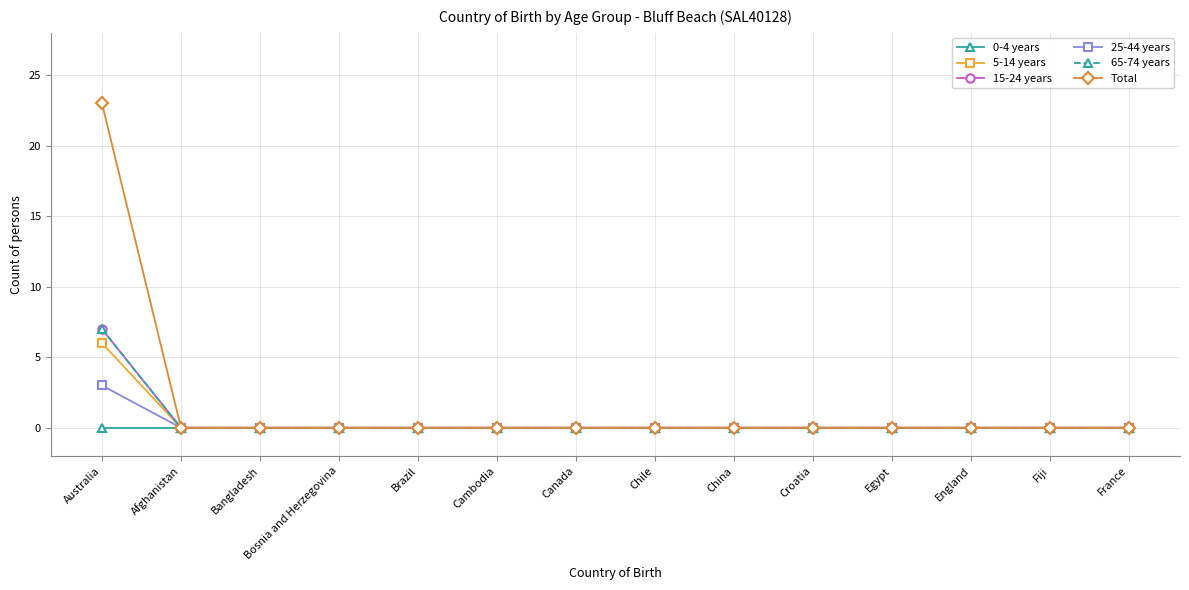

Reading left to right, extract all data points from this chart.

0-4 years: Australia=0	Afghanistan=0	Bangladesh=0	Bosnia and Herzegovina=0	Brazil=0	Cambodia=0	Canada=0	Chile=0	China=0	Croatia=0	Egypt=0	England=0	Fiji=0	France=0
5-14 years: Australia=6	Afghanistan=0	Bangladesh=0	Bosnia and Herzegovina=0	Brazil=0	Cambodia=0	Canada=0	Chile=0	China=0	Croatia=0	Egypt=0	England=0	Fiji=0	France=0
15-24 years: Australia=7	Afghanistan=0	Bangladesh=0	Bosnia and Herzegovina=0	Brazil=0	Cambodia=0	Canada=0	Chile=0	China=0	Croatia=0	Egypt=0	England=0	Fiji=0	France=0
25-44 years: Australia=3	Afghanistan=0	Bangladesh=0	Bosnia and Herzegovina=0	Brazil=0	Cambodia=0	Canada=0	Chile=0	China=0	Croatia=0	Egypt=0	England=0	Fiji=0	France=0
65-74 years: Australia=7	Afghanistan=0	Bangladesh=0	Bosnia and Herzegovina=0	Brazil=0	Cambodia=0	Canada=0	Chile=0	China=0	Croatia=0	Egypt=0	England=0	Fiji=0	France=0
Total: Australia=23	Afghanistan=0	Bangladesh=0	Bosnia and Herzegovina=0	Brazil=0	Cambodia=0	Canada=0	Chile=0	China=0	Croatia=0	Egypt=0	England=0	Fiji=0	France=0